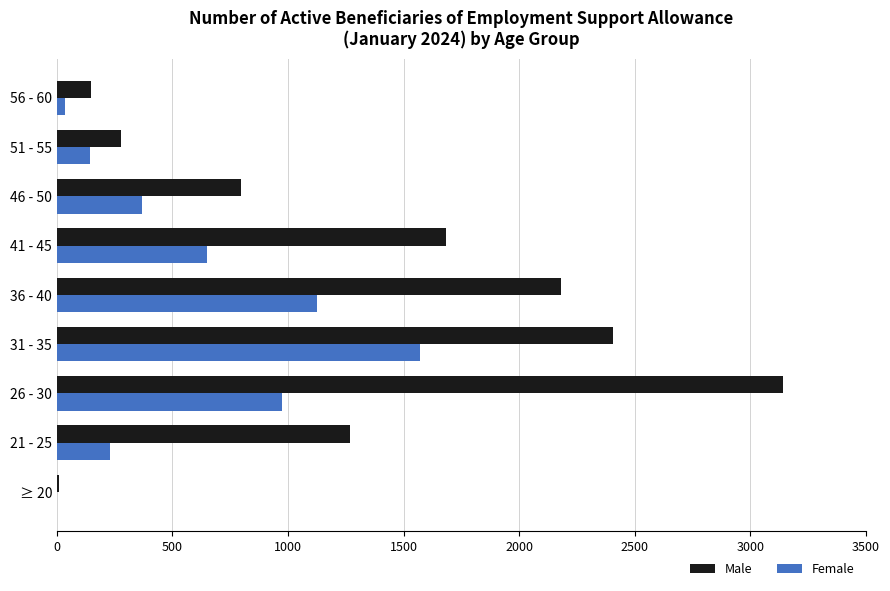

The value of Male at 21 - 25 is 1709. True or false?

False